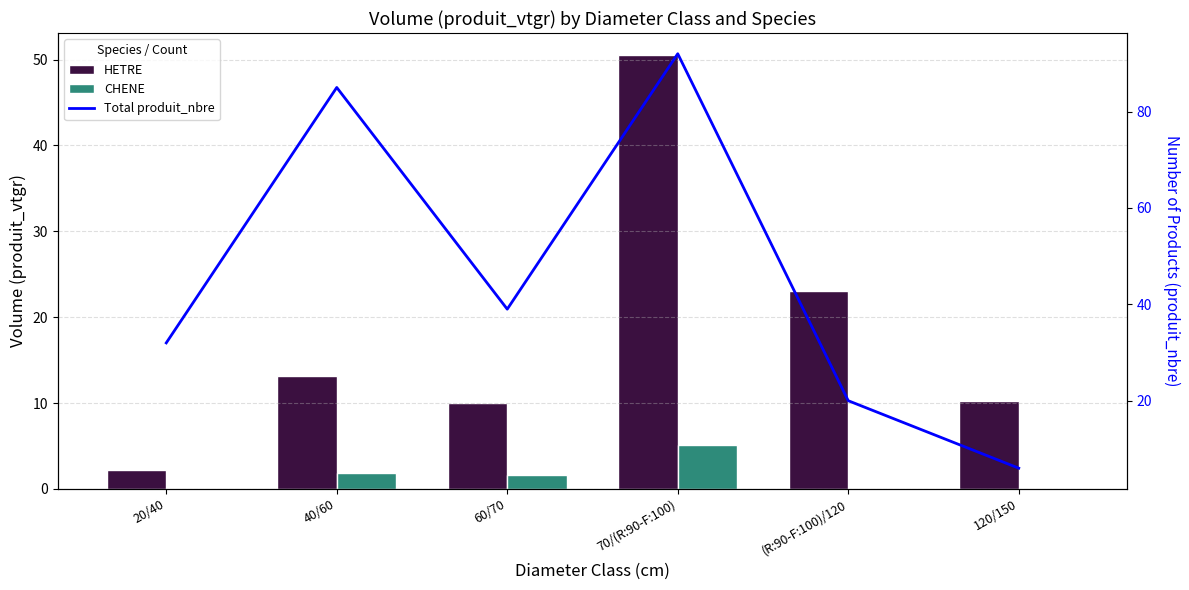

The value of HETRE at 40/60 is 13.2. True or false?

True